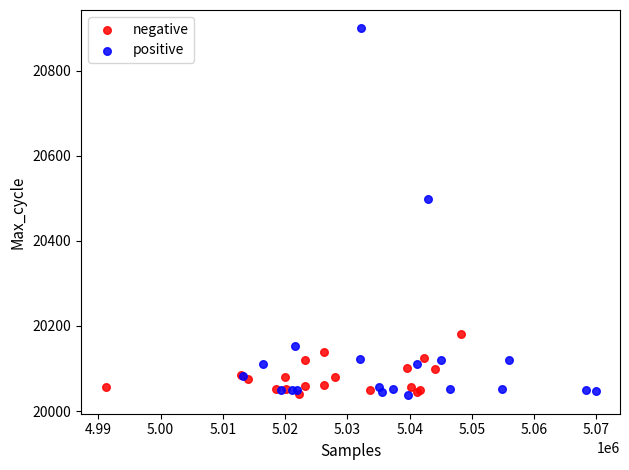

What are all the series names shown in the legend?

negative, positive